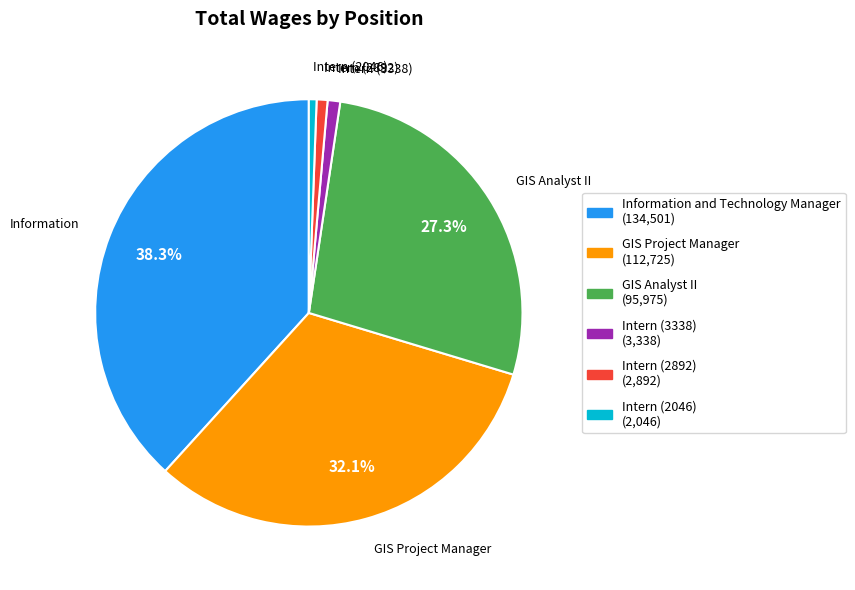

Combined, do Intern (3338) and GIS Project Manager account for over 50%?

No